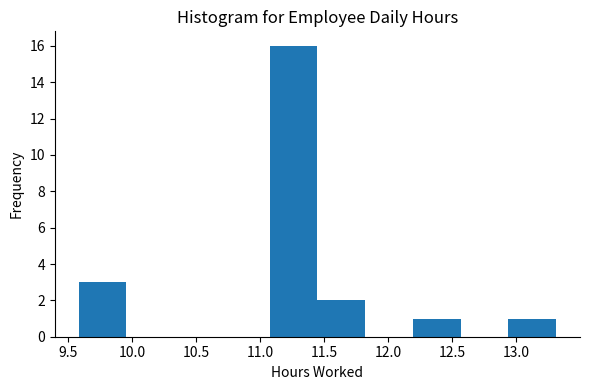

How tall is the bar that spans 11.05 to 11.45 on the x-axis? Neither the bar edges nor the heights are printed on the chart, so give them approximately, as read against the axes.

16